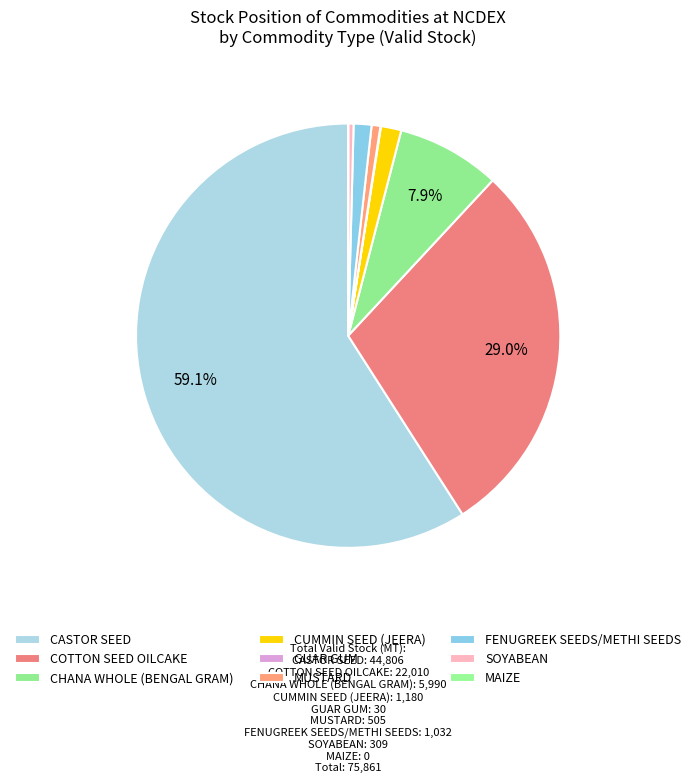

To the nearest percent, what is the difference between the largest and smallest slice percentages?

59%